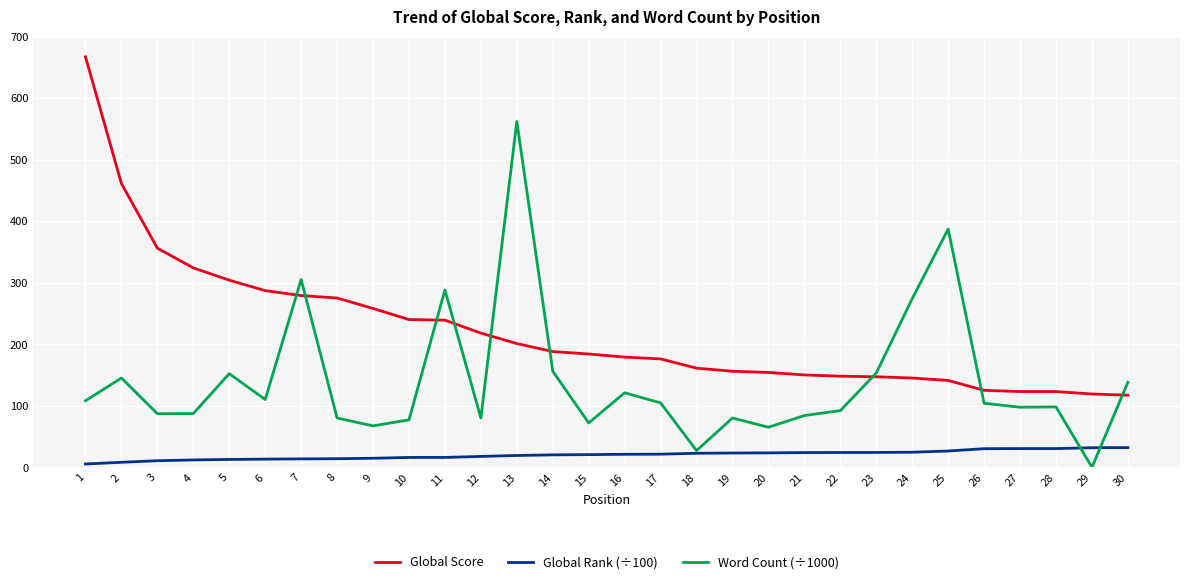

True or false: Global Score and Word Count (÷1000) intersect in this chart.

True